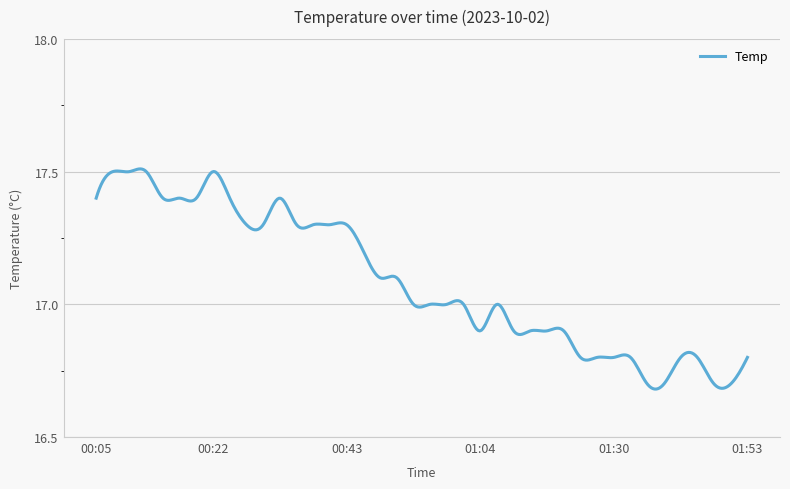

What is the difference between the maximum and minimum values?

0.8